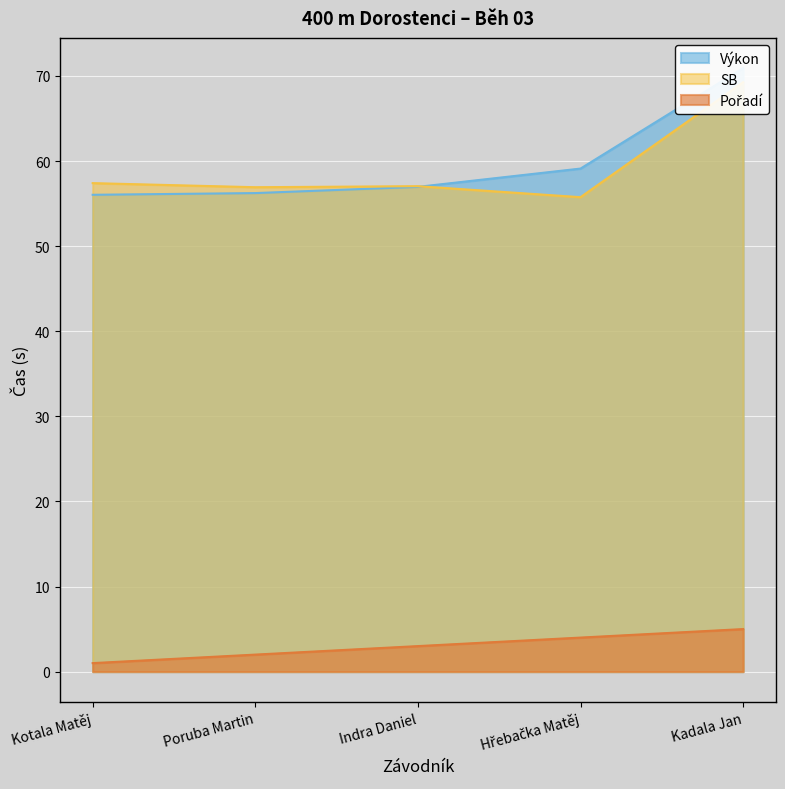

The value of Výkon at Kadala Jan is 120.1. True or false?

False